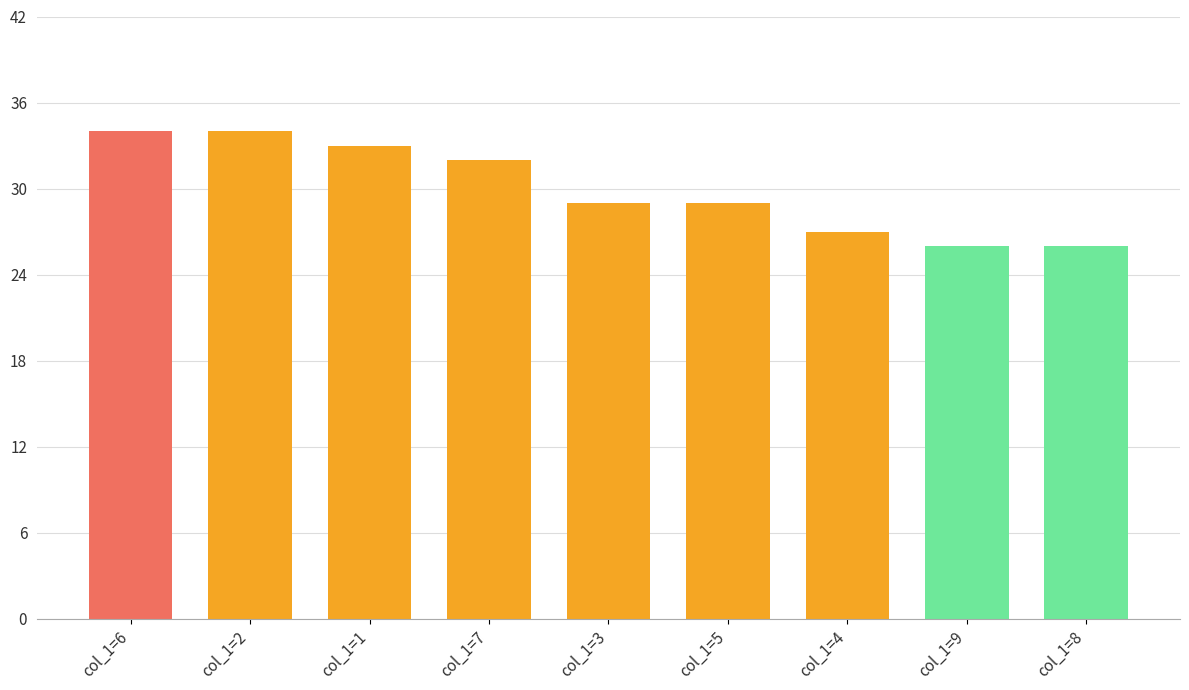

What is the maximum value shown in the chart?

34